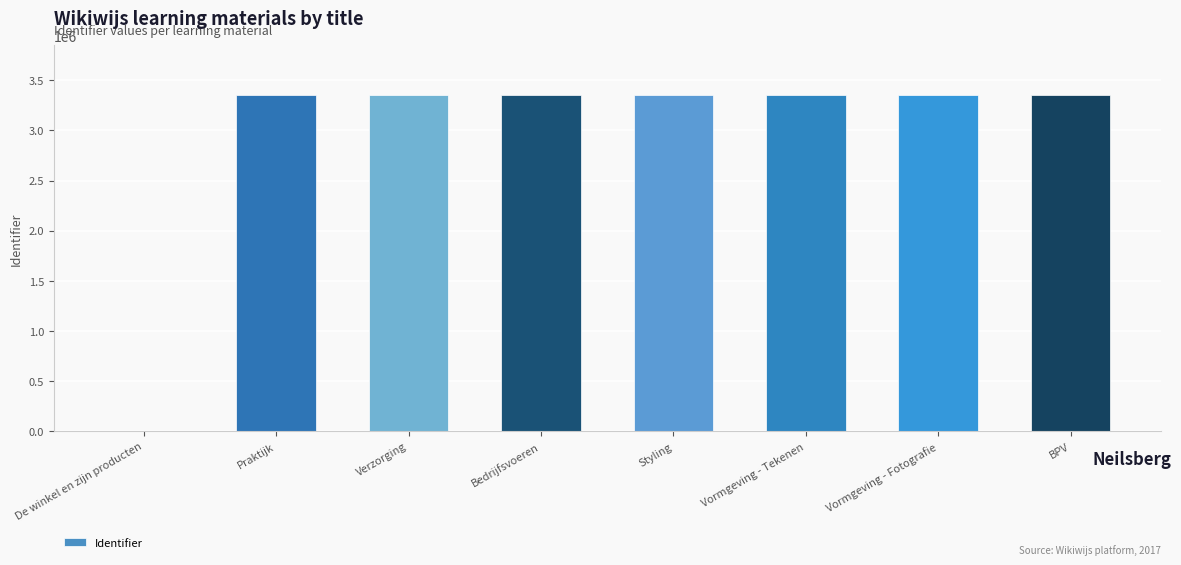

The value at Bedrijfsvoeren is 3347976. True or false?

True